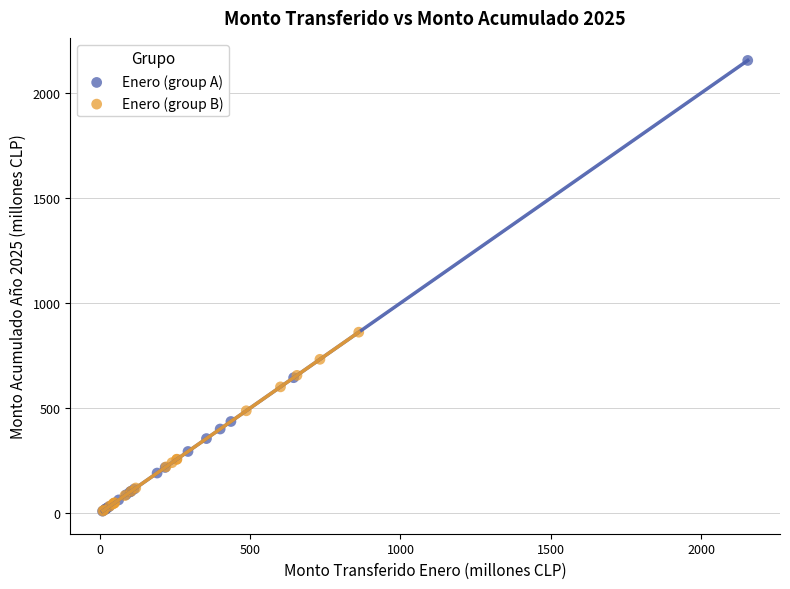

Which series contains the highest Y value?

Enero (group A)